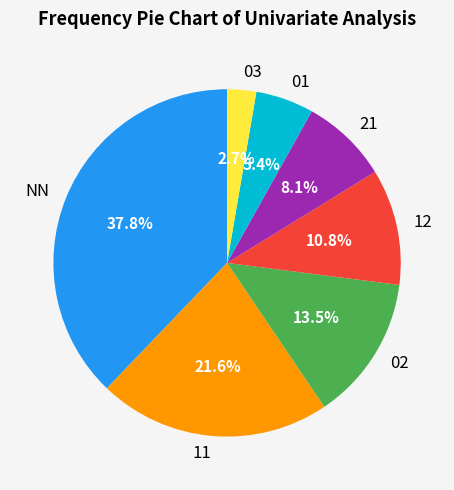

Rank the categories by value from highest to lowest.

NN, 11, 02, 12, 21, 01, 03